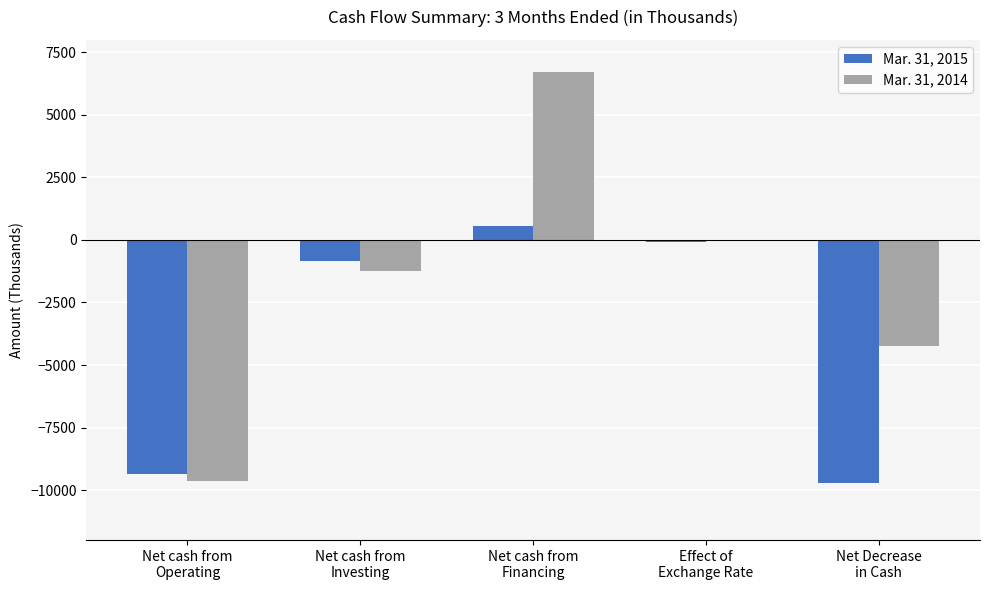

What is the sum of all Mar. 31, 2014 values?

-8476